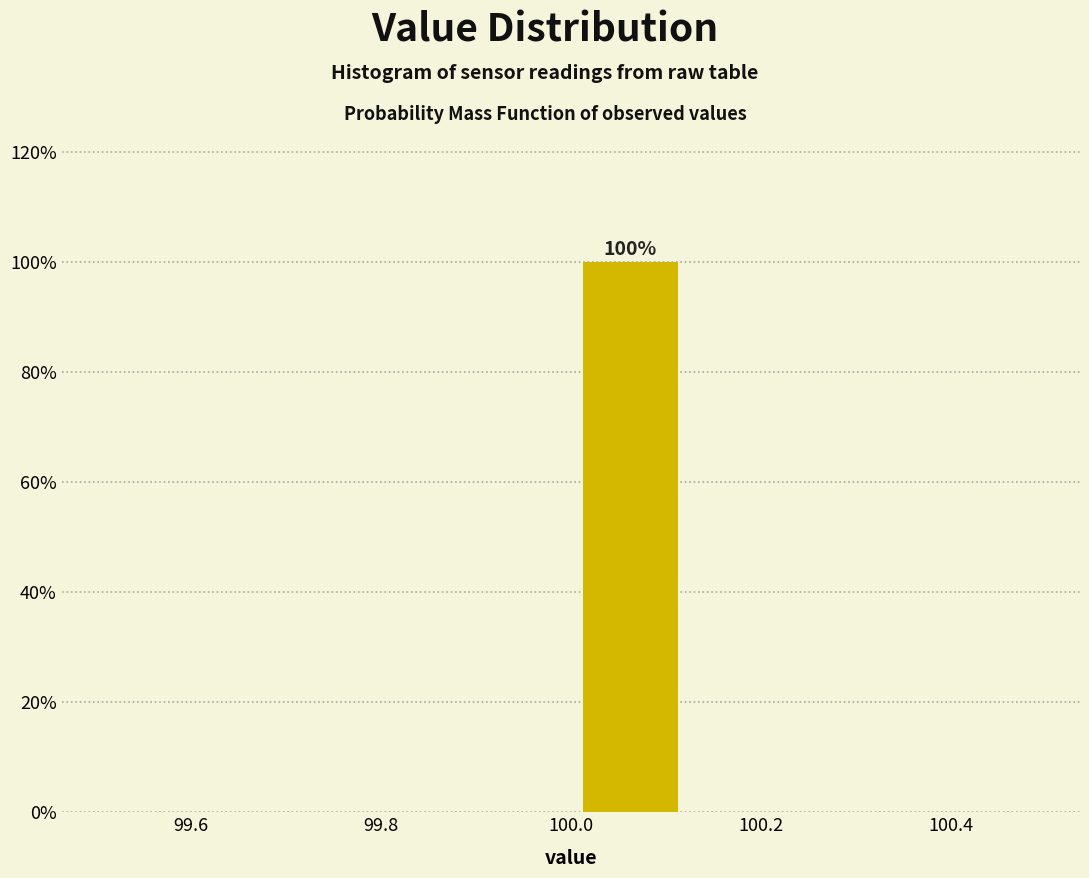

Which range on the x-axis has the tallest bar?

100.000 to 100.125